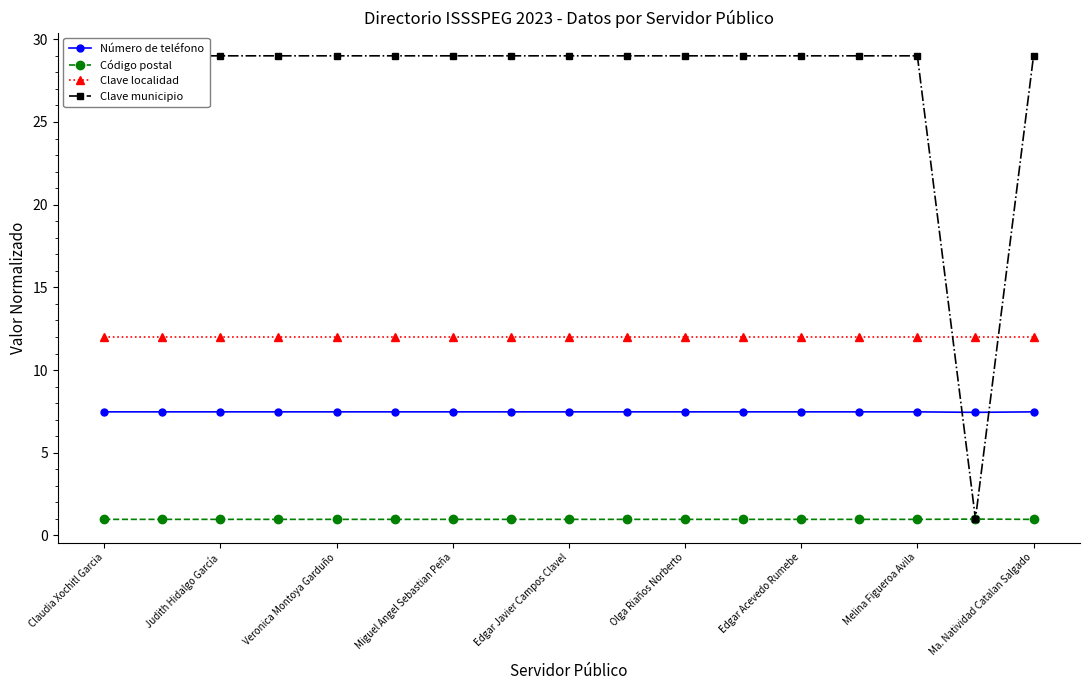

What is the minimum value for Código postal?

1.0